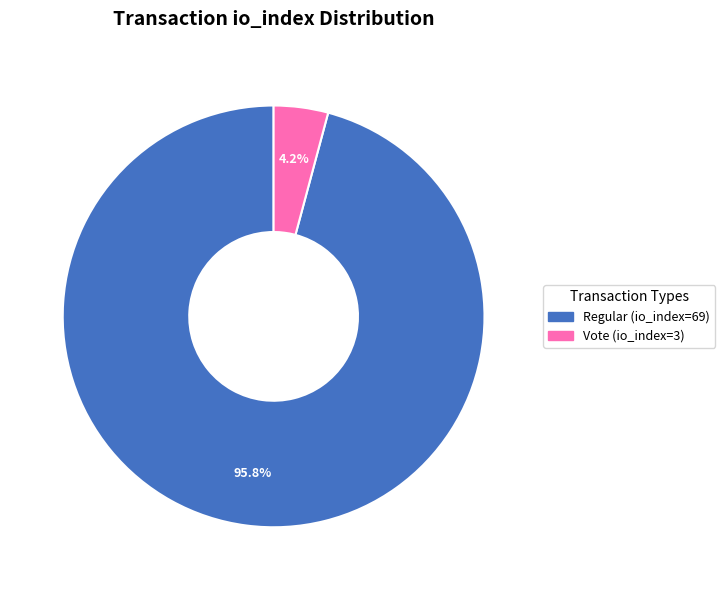

True or false: Regular (io_index=69) accounts for 88% of the total.

False